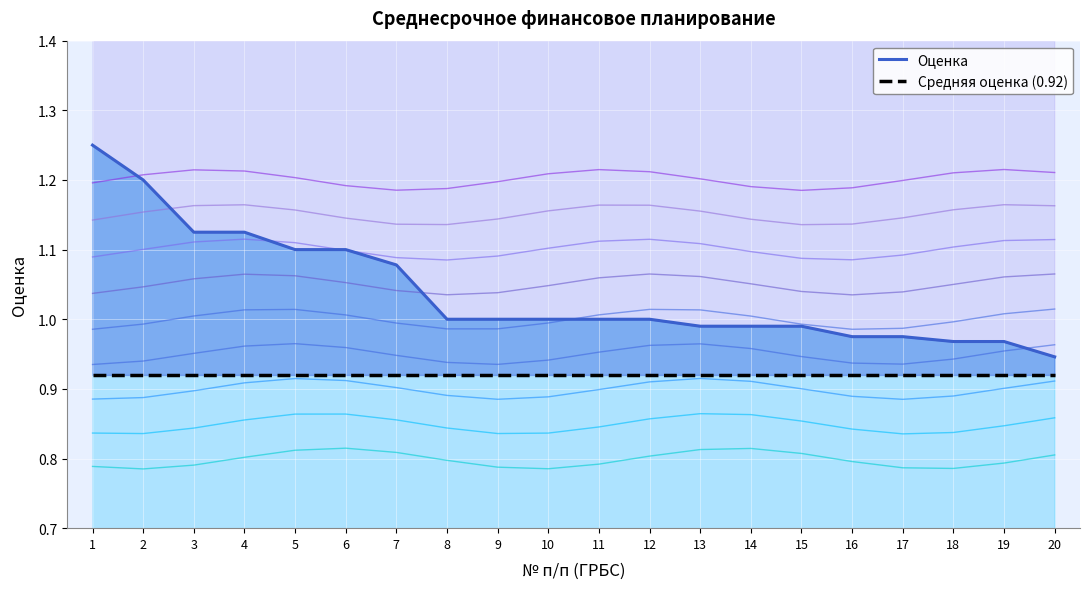

What is the highest value of the Средняя оценка (0.92) series?

0.9